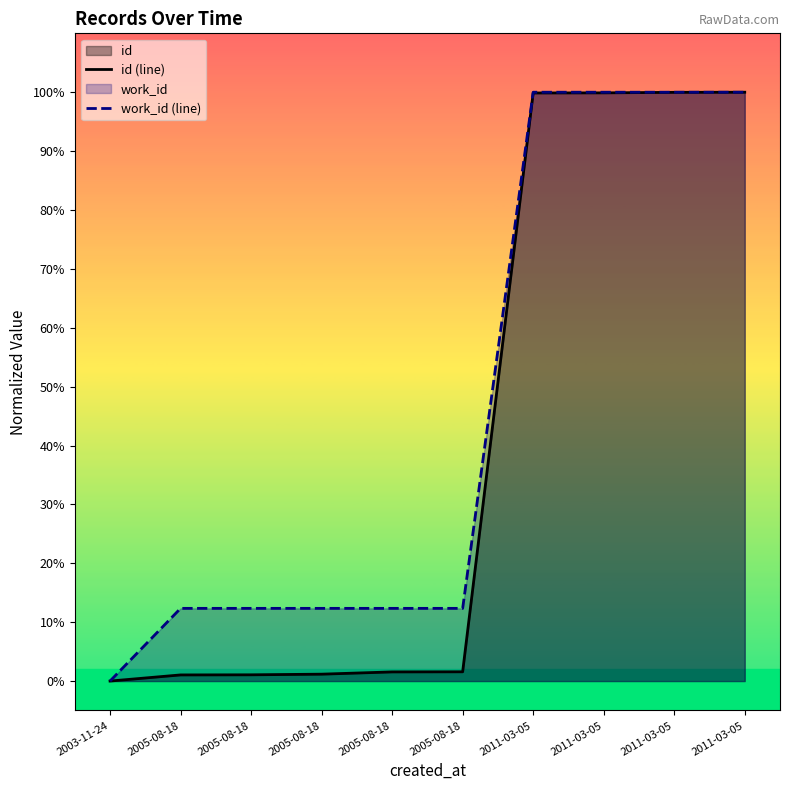

Rank the categories by work_id (line) value from lowest to highest.

2003-11-24, 2005-08-18, 2005-08-18, 2005-08-18, 2005-08-18, 2005-08-18, 2011-03-05, 2011-03-05, 2011-03-05, 2011-03-05